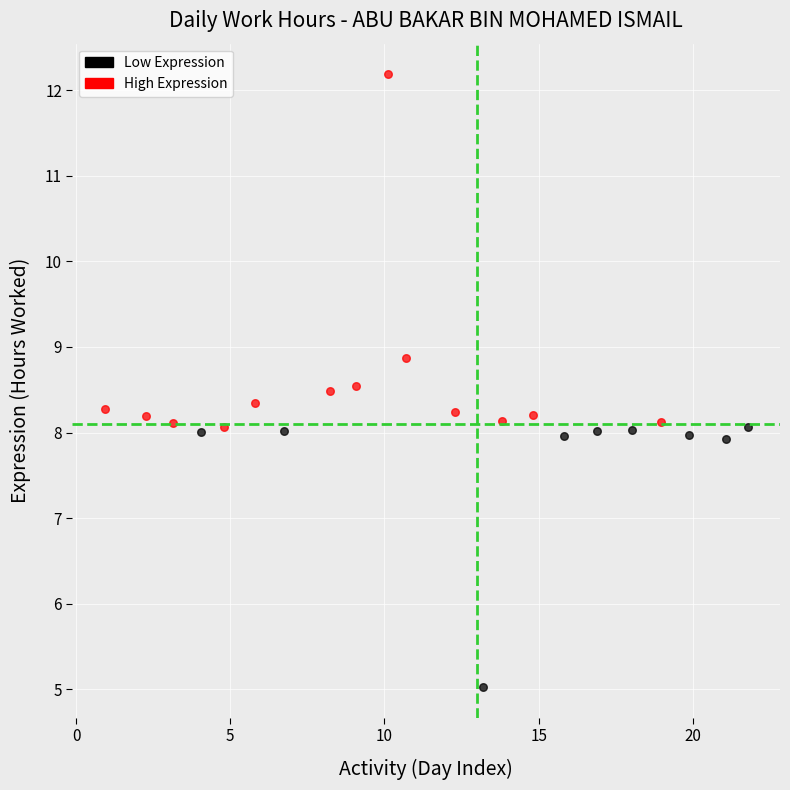

Which series has the largest Y range (max minus min)?

High Expression